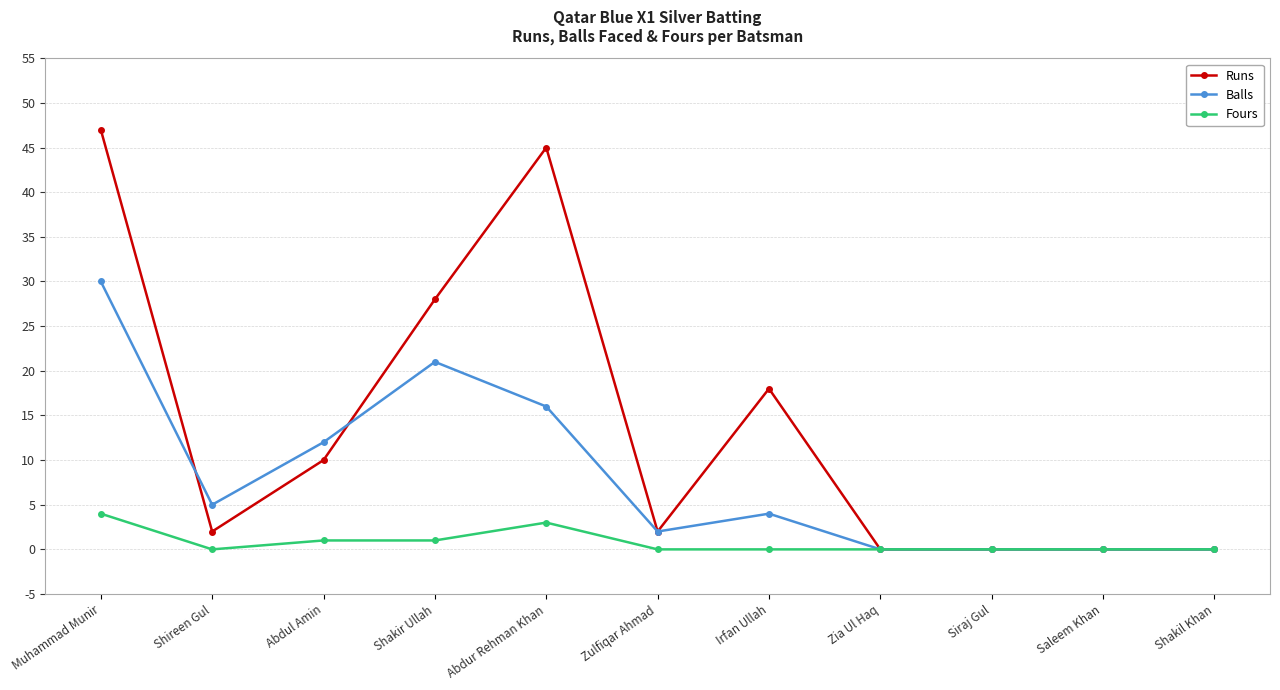

What is the sum of all Balls values?

90